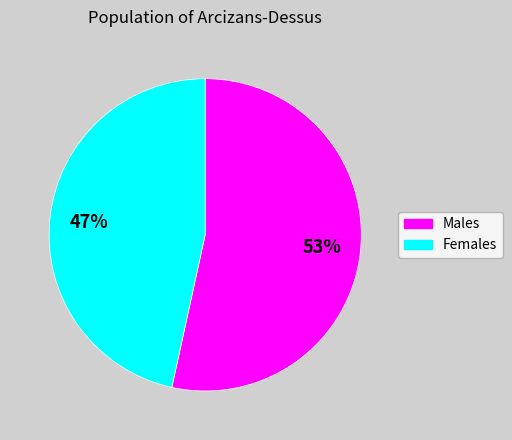

To the nearest percent, what is the average slice percentage?

50%